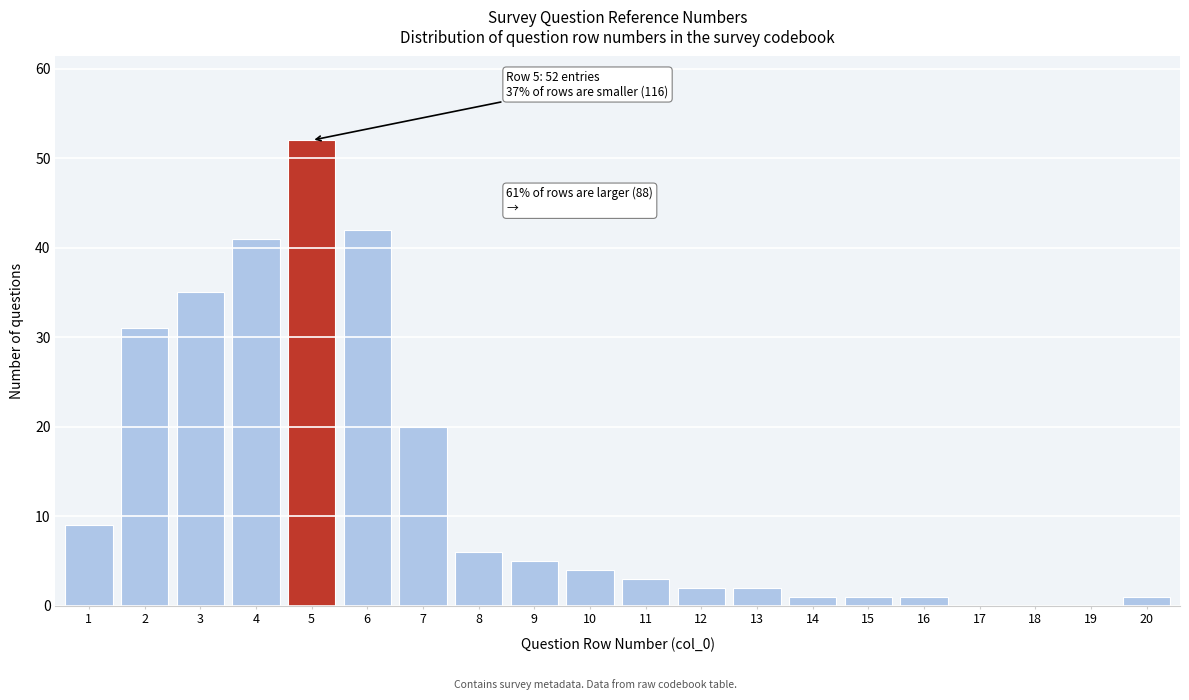

Reading left to right, what are all the values shown in this chart?

1=9	2=31	3=35	4=41	5=52	6=42	7=20	8=6	9=5	10=4	11=3	12=2	13=2	14=1	15=1	16=1	17=0	18=0	19=0	20=1